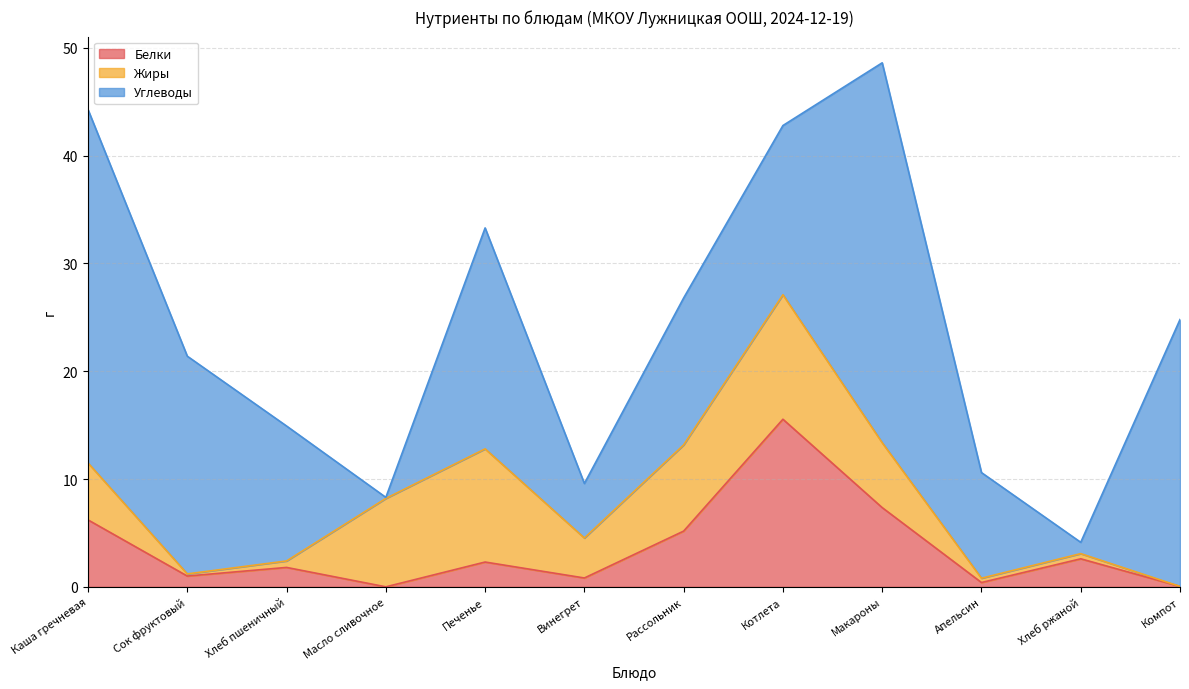

At which category does Белки reach its first local peak?

Хлеб пшеничный